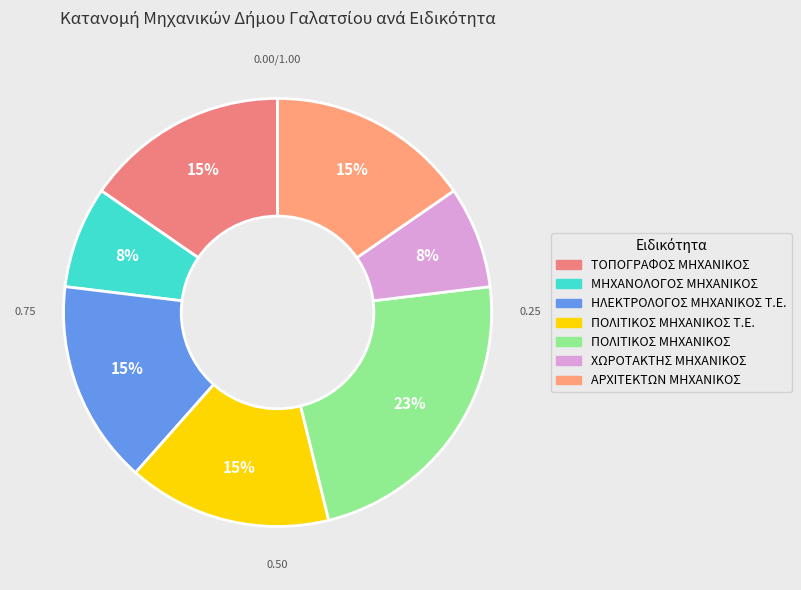

Count the number of slices in the pie.

7